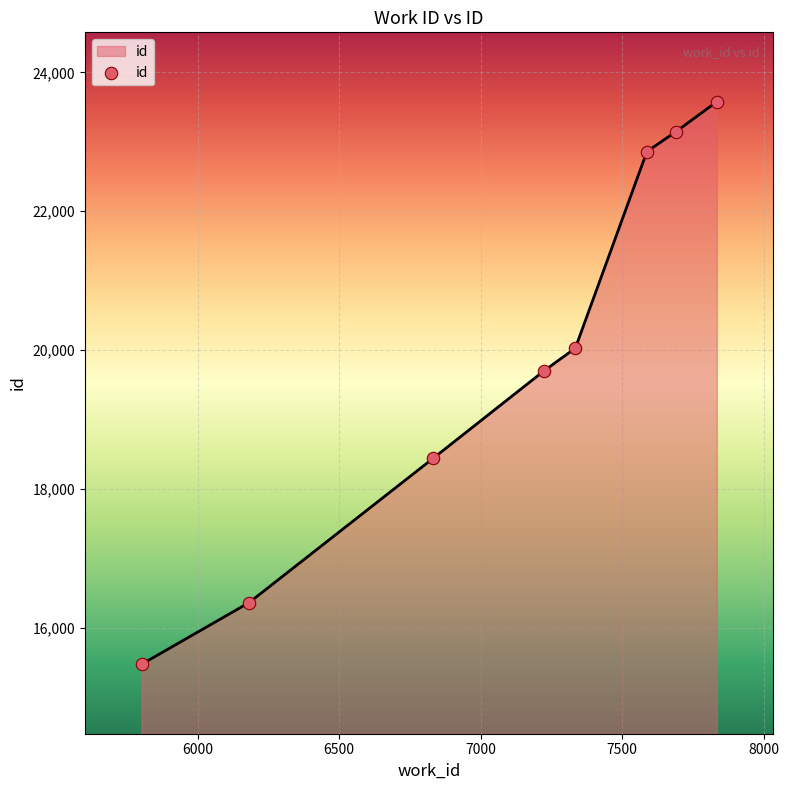

What is the greatest value displayed?

23577